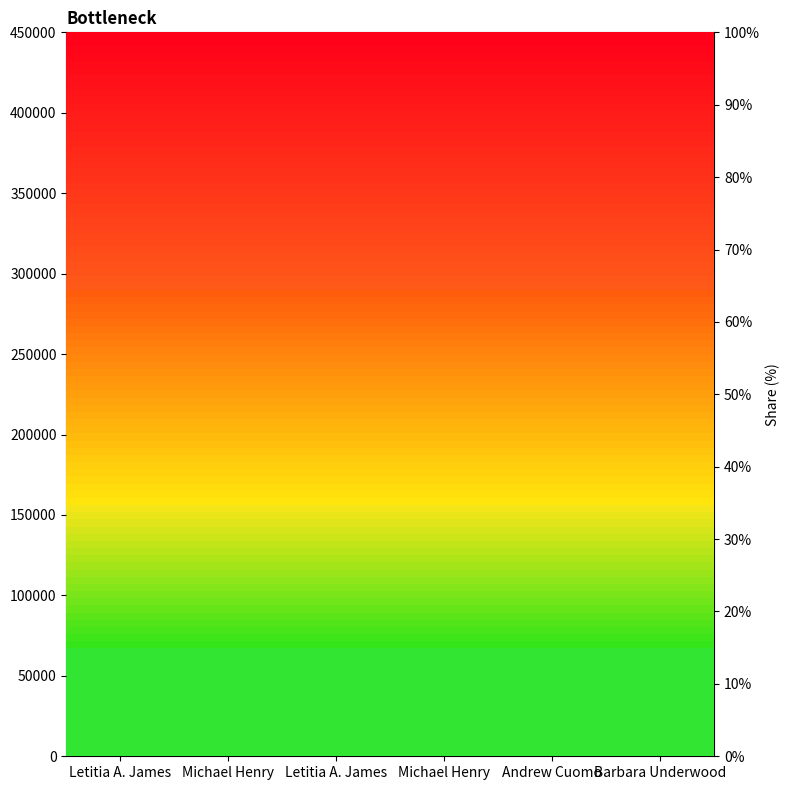

Between Michael Henry and Michael Henry, which is larger?

Michael Henry